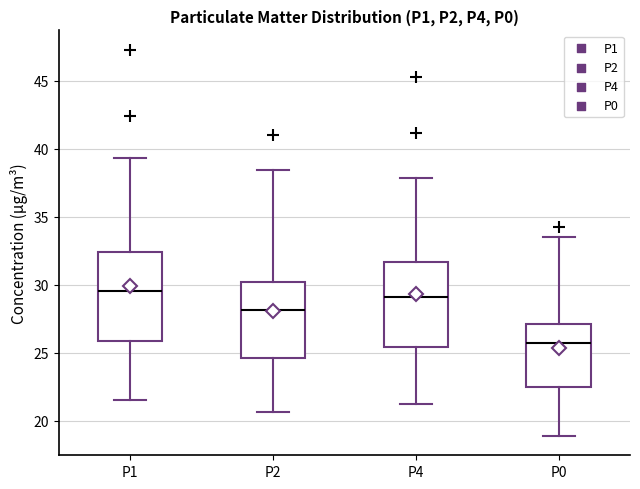

Reading left to right, read every box against the y-axis: the position of its median line, the range the box covers, and the ends of its whiskers. The values are not printed on the chart, so give them approximately, as read against the axis.

P1: median 29.5, box 26.0 to 32.5, whiskers 21.5 to 39.5
P2: median 28.0, box 24.5 to 30.0, whiskers 20.5 to 38.5
P4: median 29.0, box 25.5 to 31.5, whiskers 21.0 to 38.0
P0: median 25.5, box 22.5 to 27.0, whiskers 19.0 to 33.5